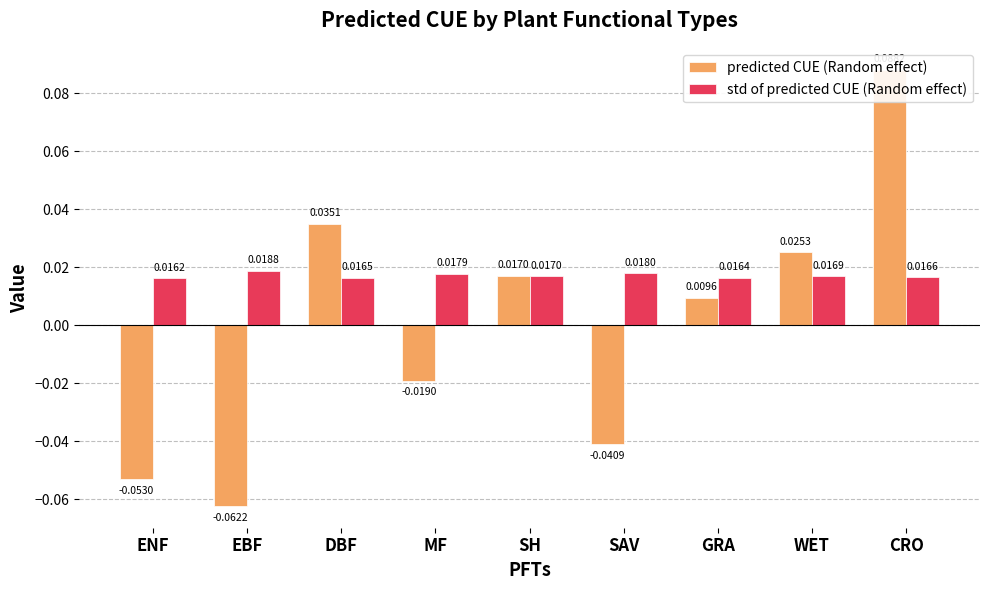

What are all the series names shown in the legend?

predicted CUE (Random effect), std of predicted CUE (Random effect)